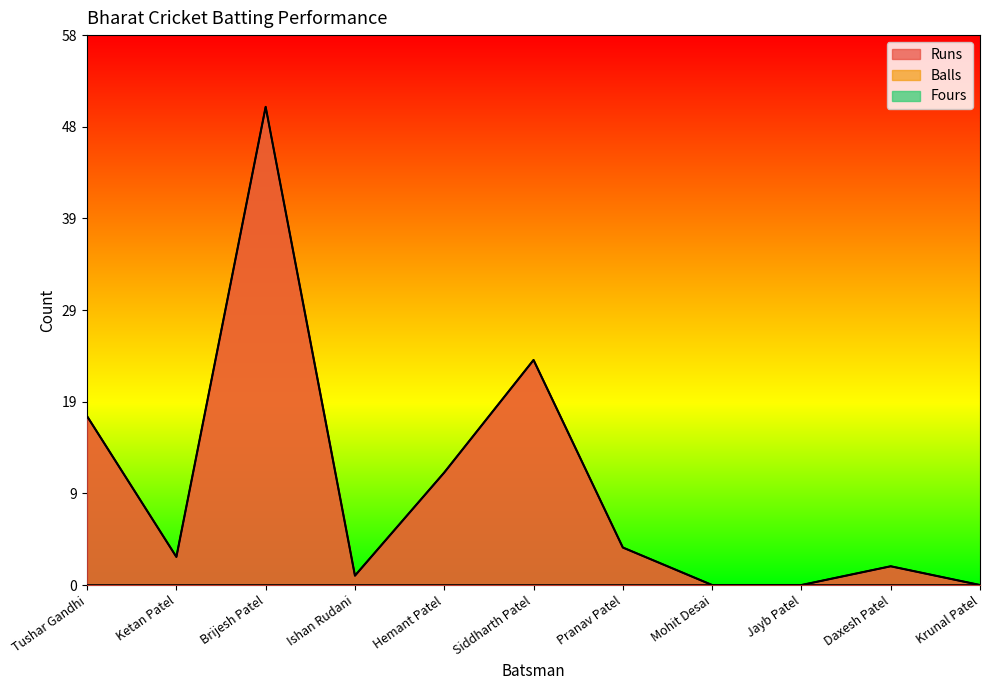

What position from the right is Mohit Desai?

4